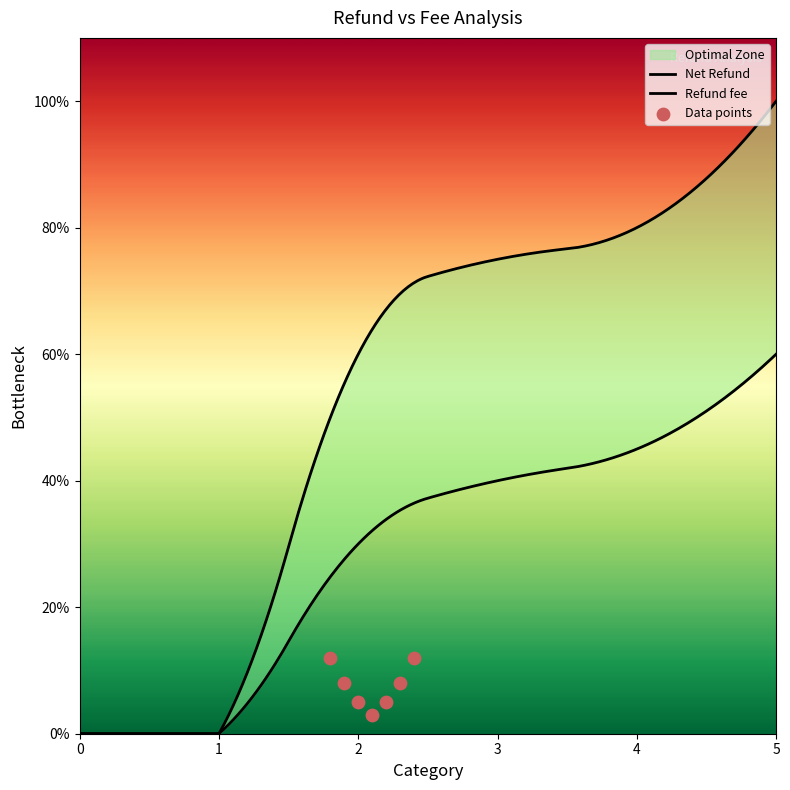

What are all the series names shown in the legend?

Net Refund, Refund fee